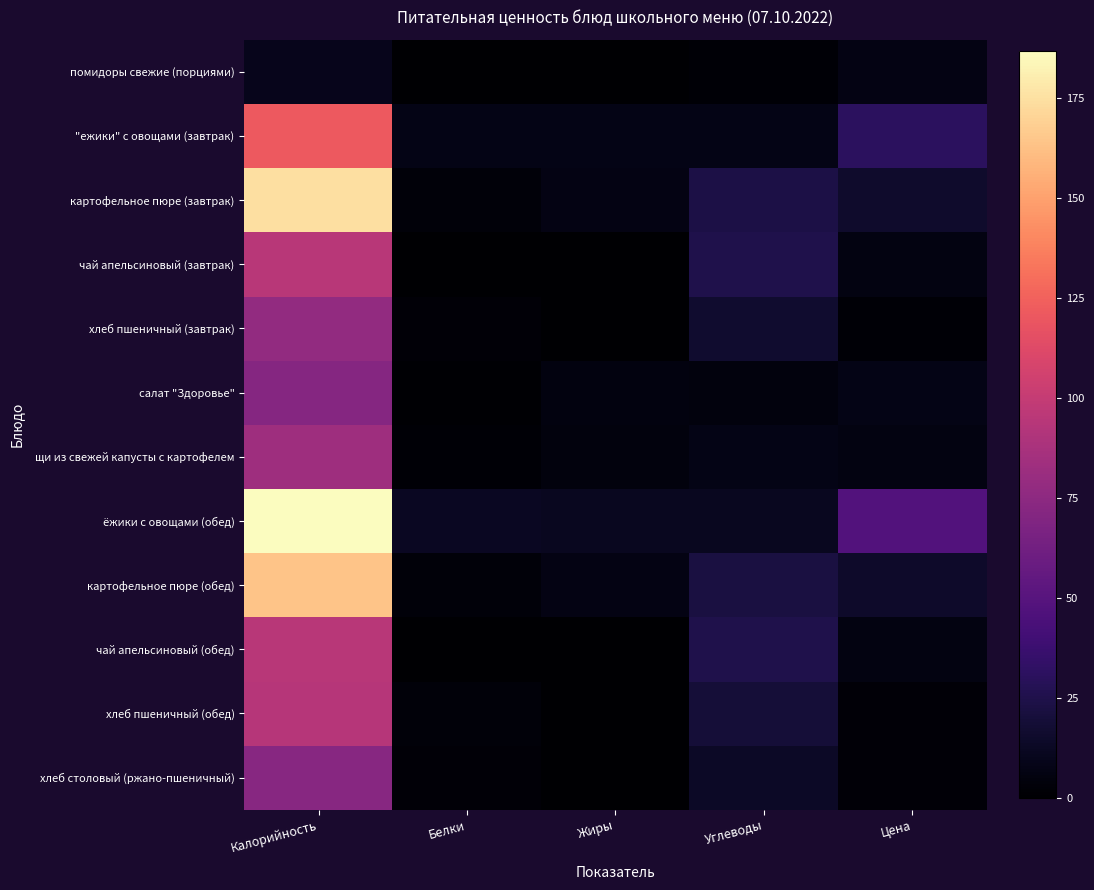

List the series in order of their peak value, lowest first.

помидоры свежие (порциями), салат "Здоровье", хлеб столовый (ржано-пшеничный), хлеб пшеничный (завтрак), щи из свежей капусты с картофелем, хлеб пшеничный (обед), чай апельсиновый (завтрак), чай апельсиновый (обед), "ежики" с овощами (завтрак), картофельное пюре (обед), картофельное пюре (завтрак), ёжики с овощами (обед)